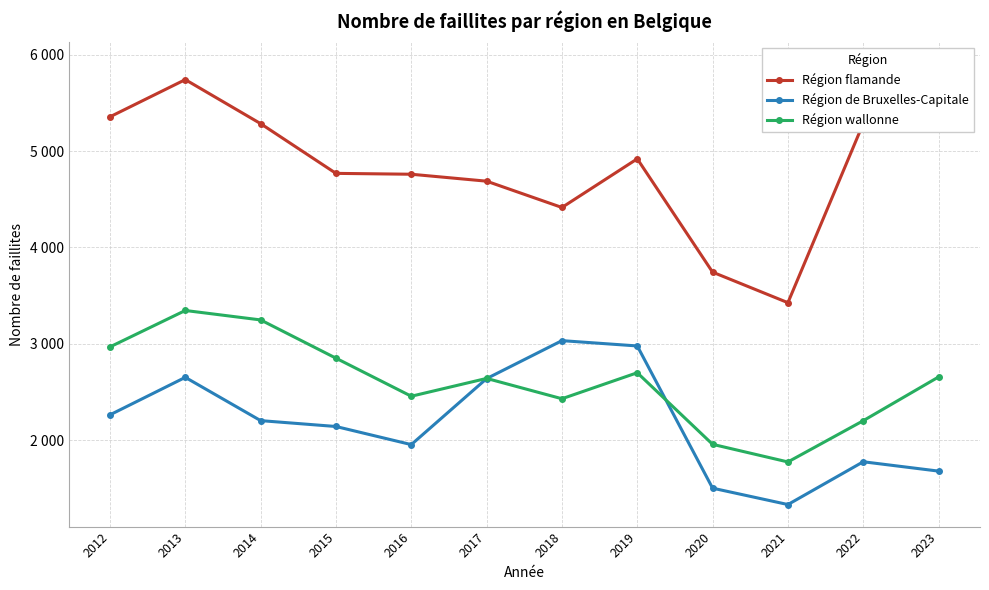

What is the difference between the Région flamande values at 2014 and 2022?

2